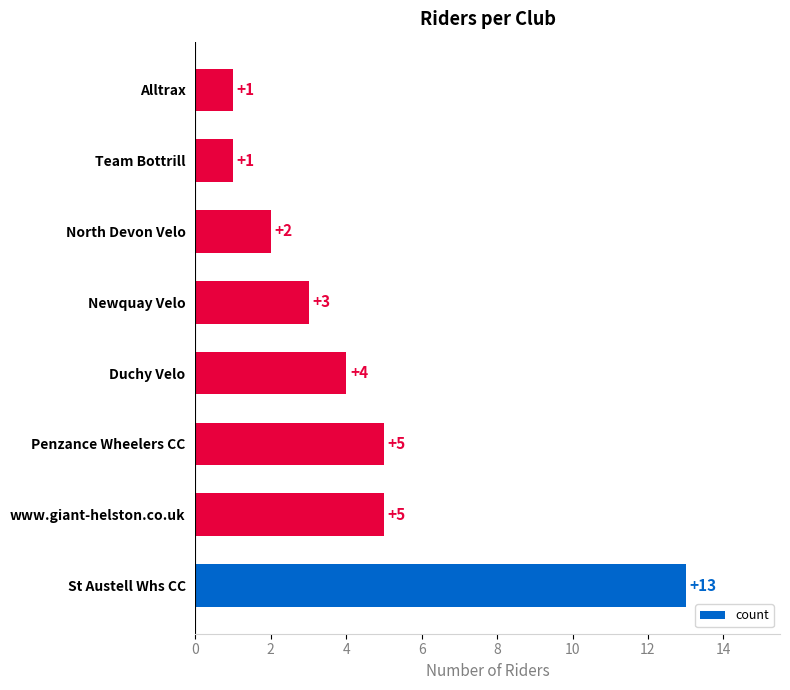

Reading bottom to top, what are all the values shown in this chart?

St Austell Whs CC=13	www.giant-helston.co.uk=5	Penzance Wheelers CC=5	Duchy Velo=4	Newquay Velo=3	North Devon Velo=2	Team Bottrill=1	Alltrax=1